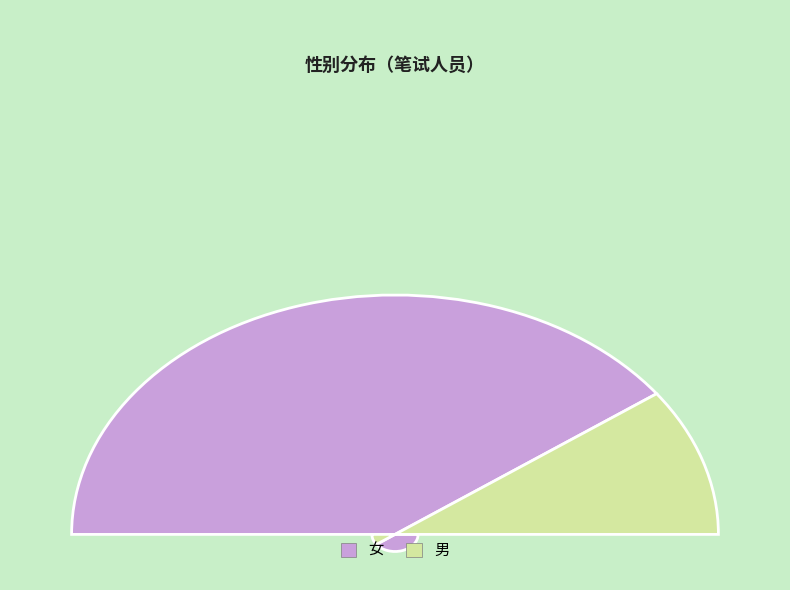

Between 女 and 男, which is larger?

女